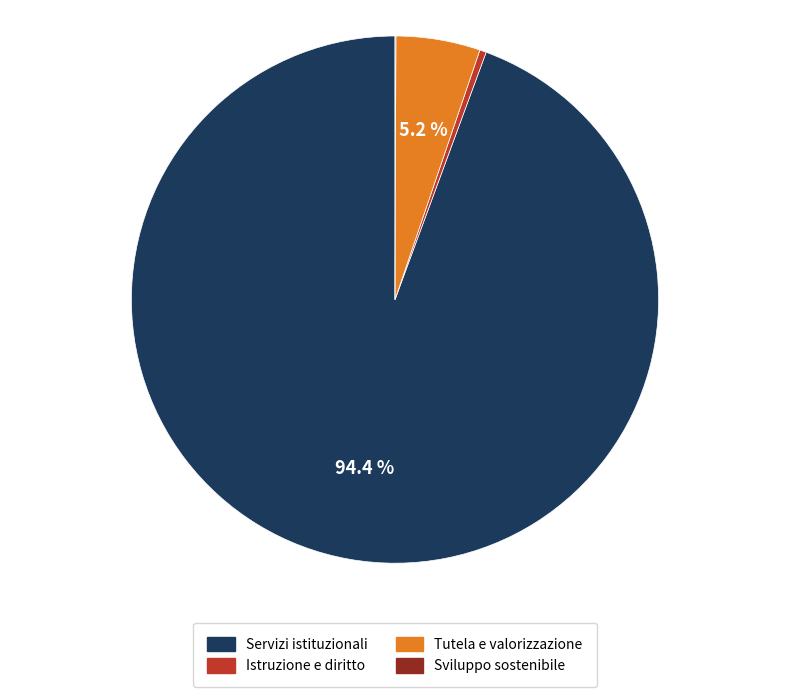

Is there any slice that represents more than half of the pie?

Yes